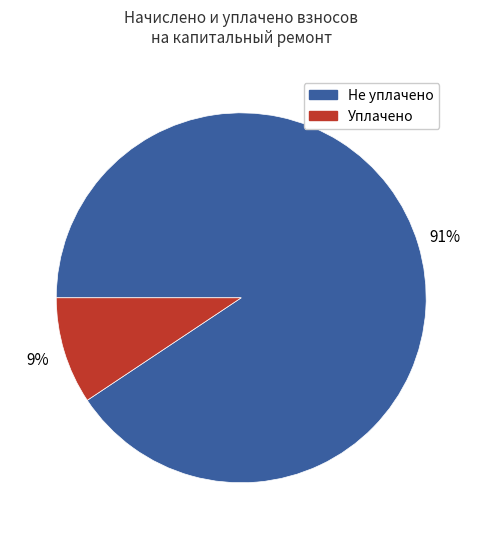

Is there a majority slice in this chart?

Yes